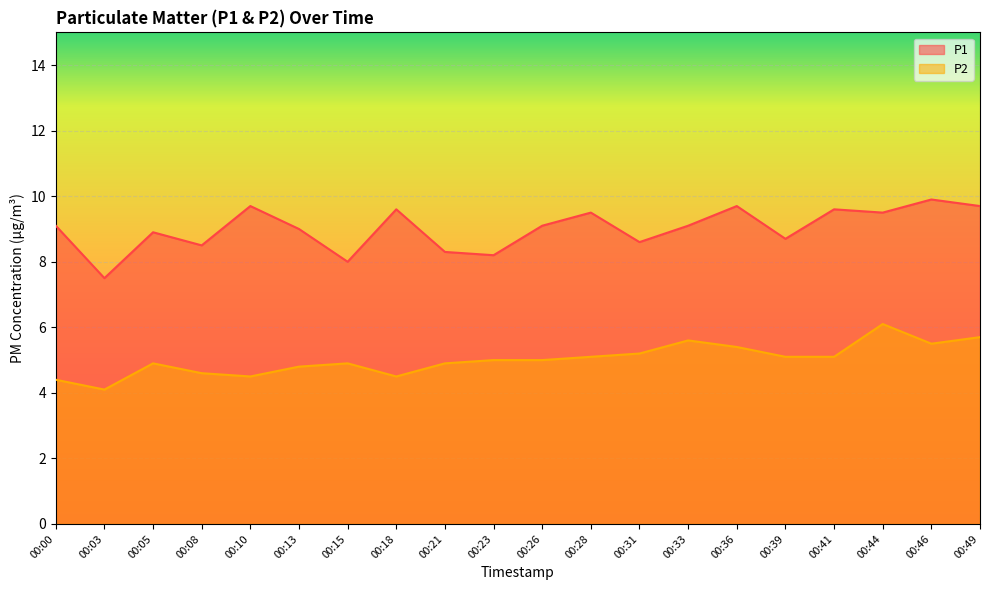

Which has a higher value, 00:08 or 00:18?

00:18